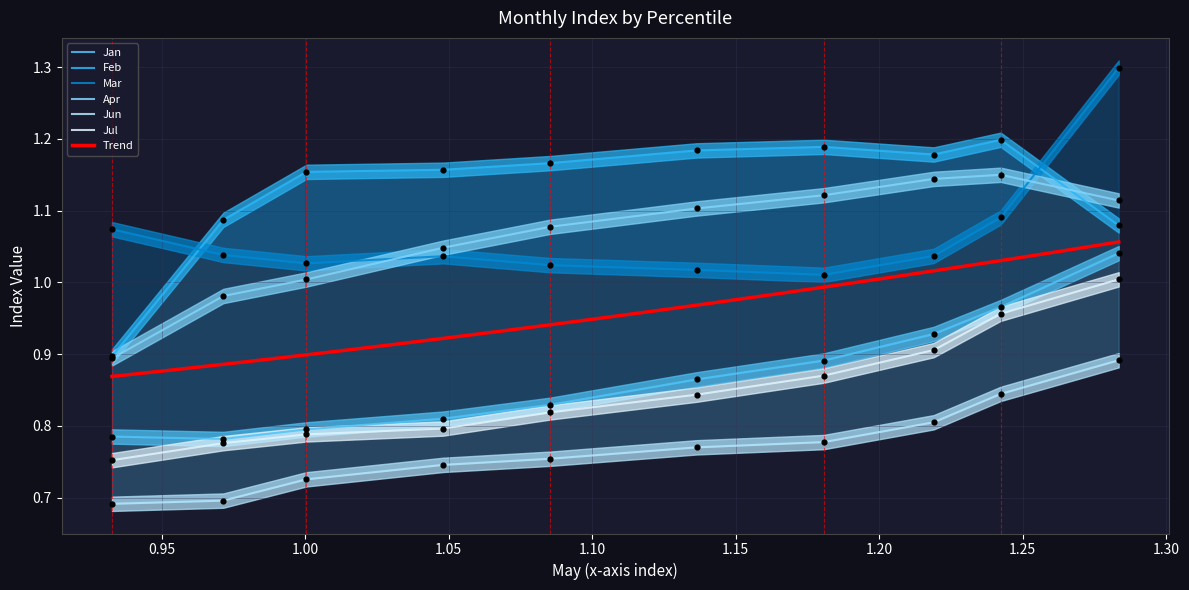

True or false: Jul and Apr cross at least once.

False